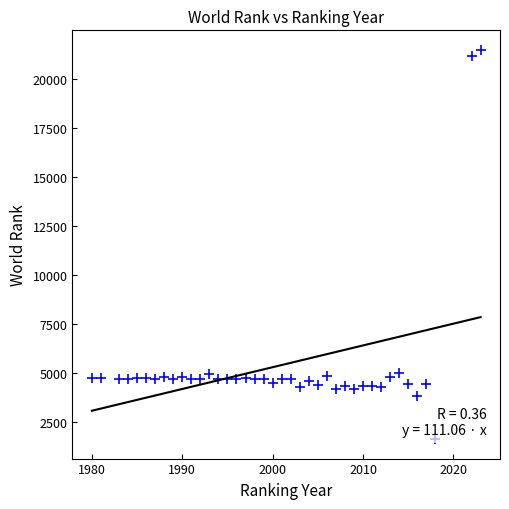

What is the range of Y values (max minus min)?

19860